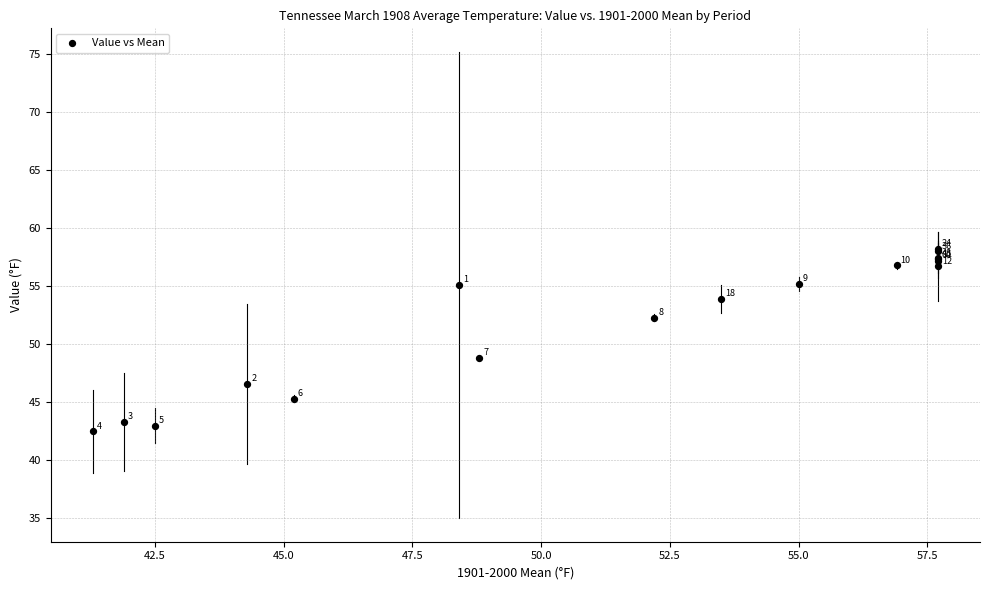

What Y value in the scatter plot is closest to 50?

48.8